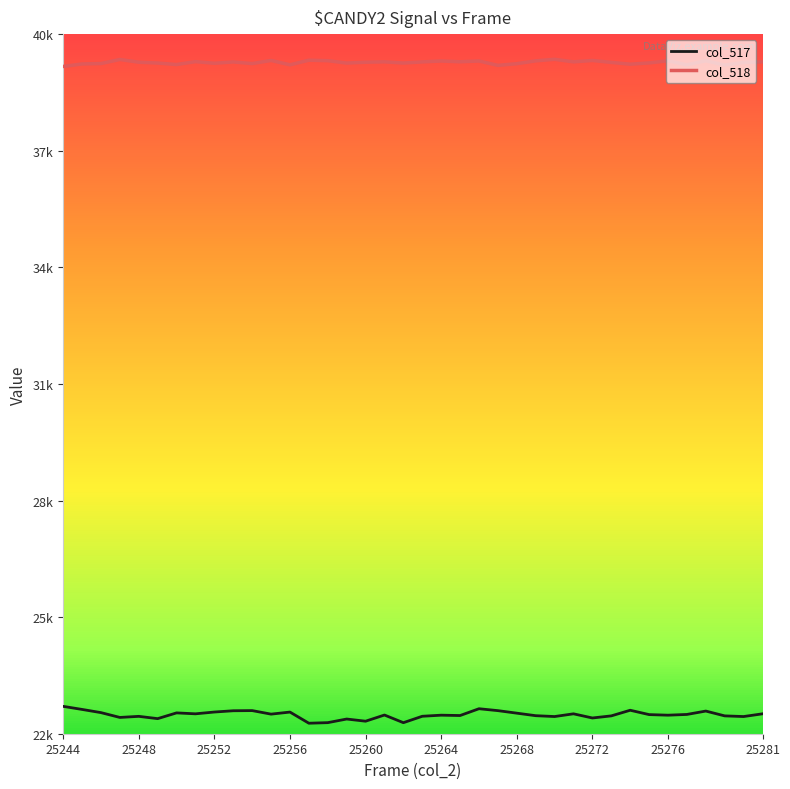

Rank the series by their average value, from lowest to highest.

col_517, col_518